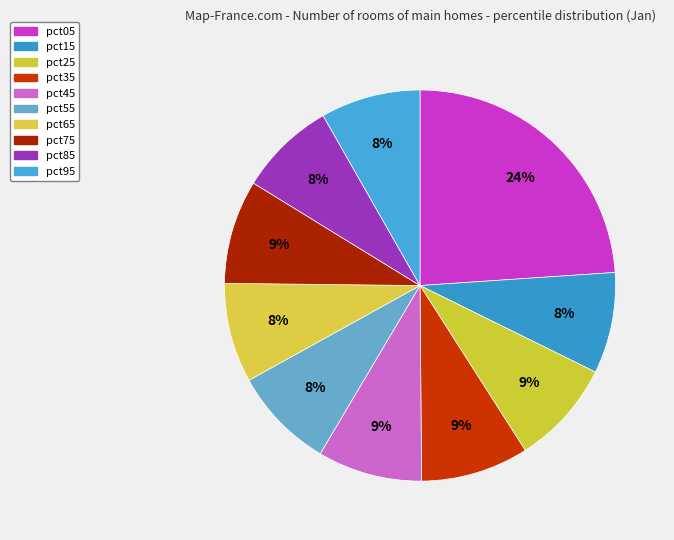

What portion of the pie excludes pct45?

91.3%